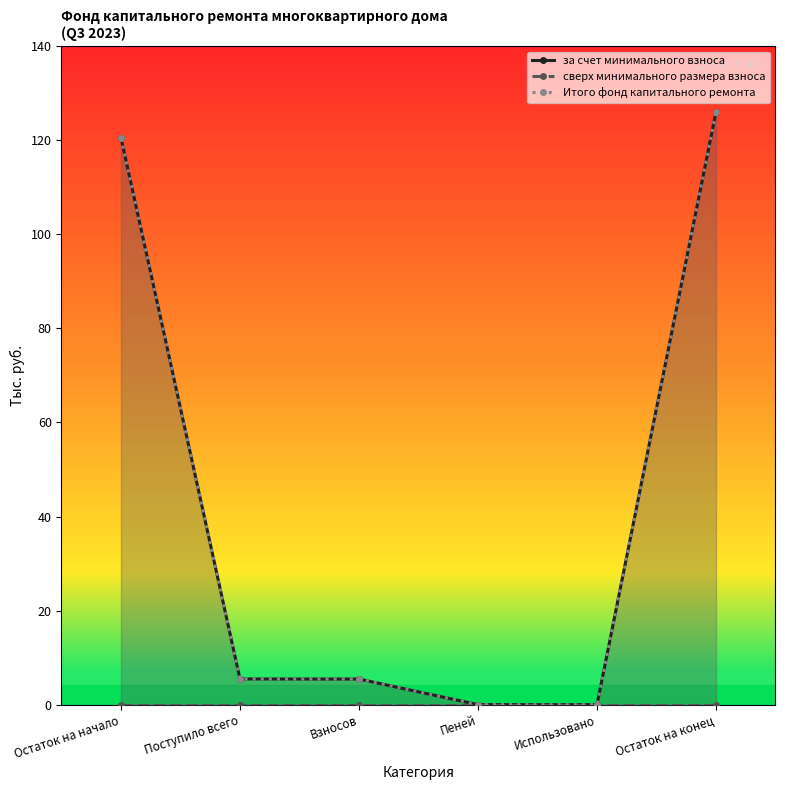

What is the spread (max minus min) of values at Взносов?

5.5